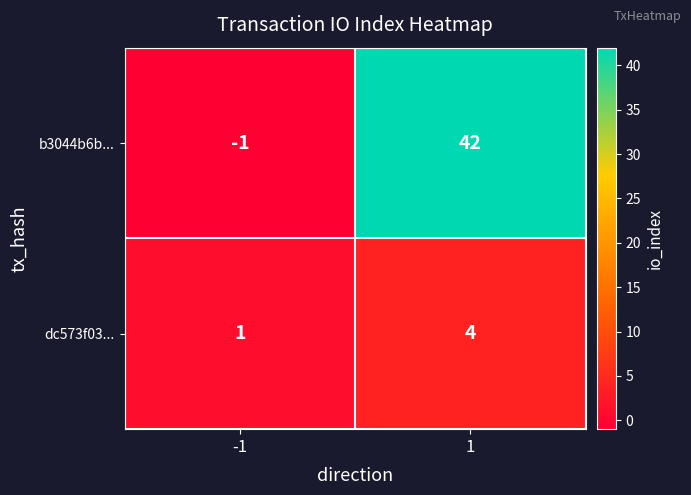

Which series has the largest total across all categories?

b3044b6b...